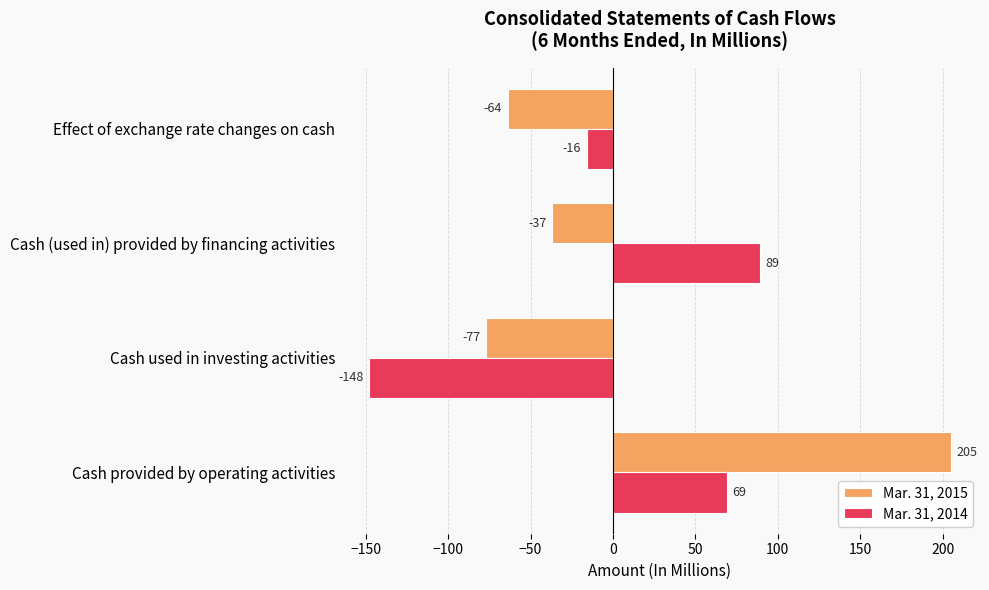

What is the approximate value of Mar. 31, 2015 at Cash (used in) provided by financing activities?

-37